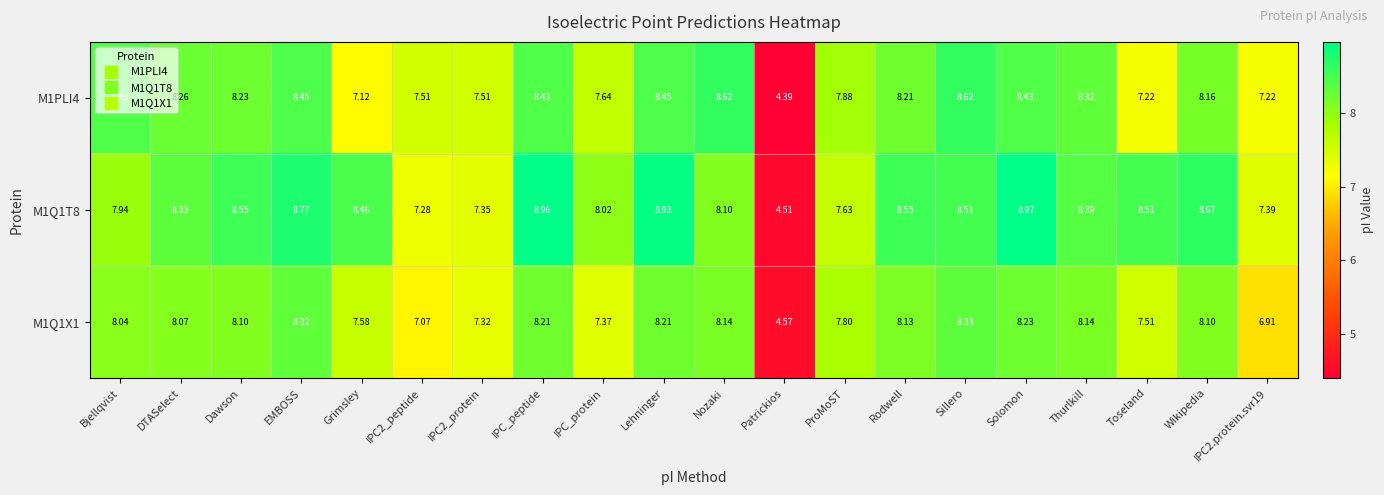

At which category does the chart reach its minimum across all series?

Patrickios